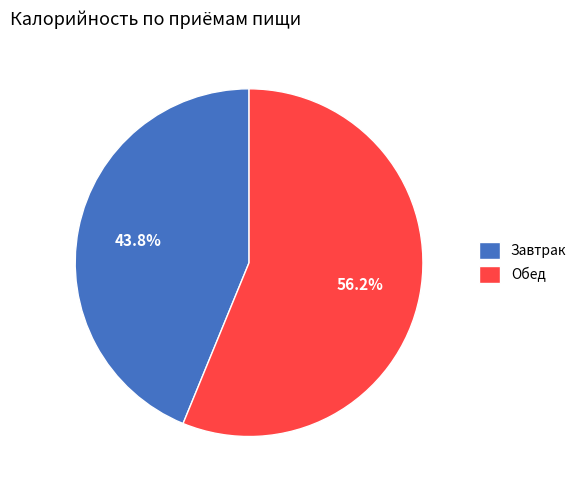

Is it true that Завтрак is 55% of the pie?

False